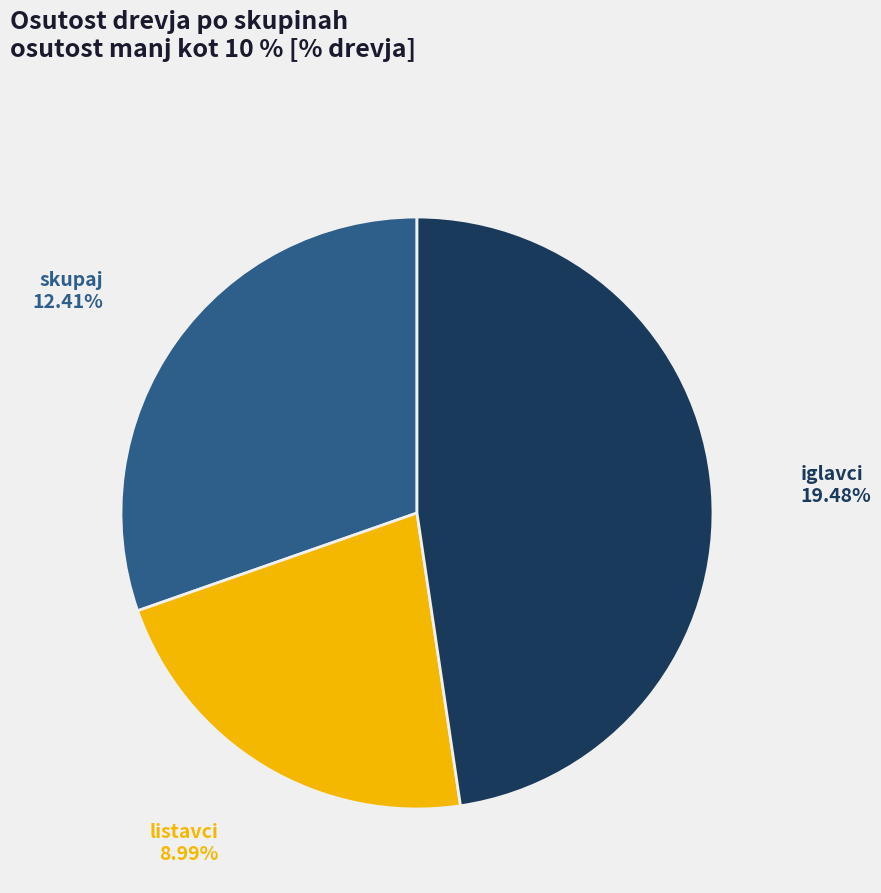

True or false: listavci accounts for 13% of the total.

False